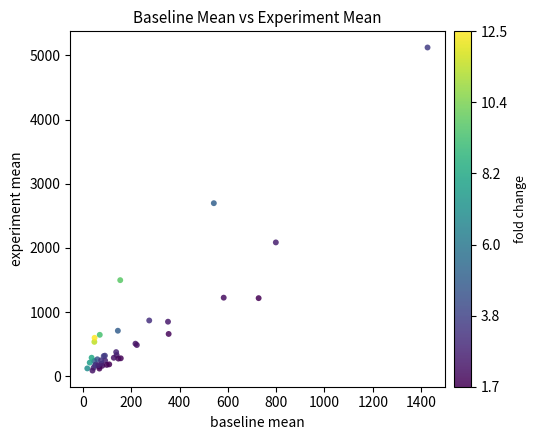

What Y value in the scatter plot is closest to 2607?

2698.2